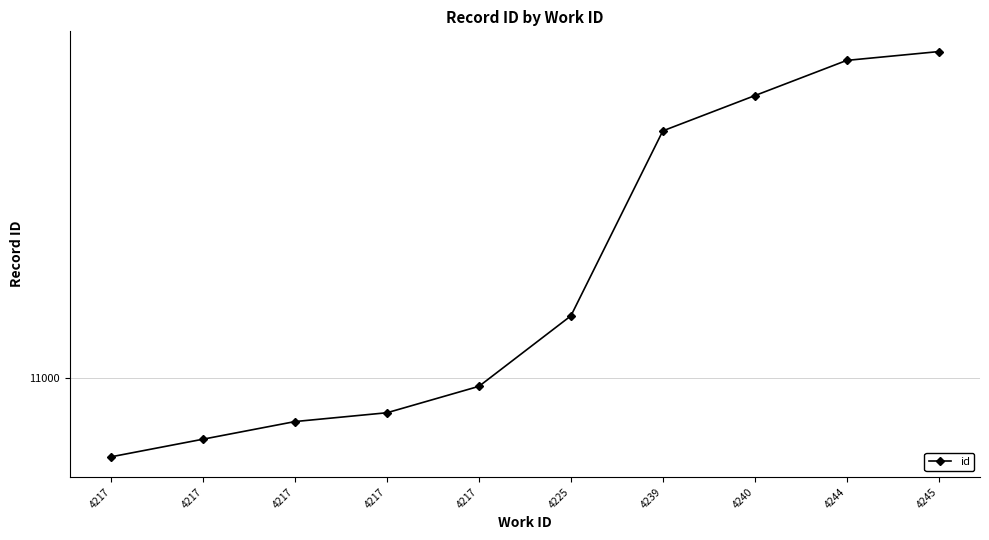

True or false: the data shows 15162 at 4225.

False